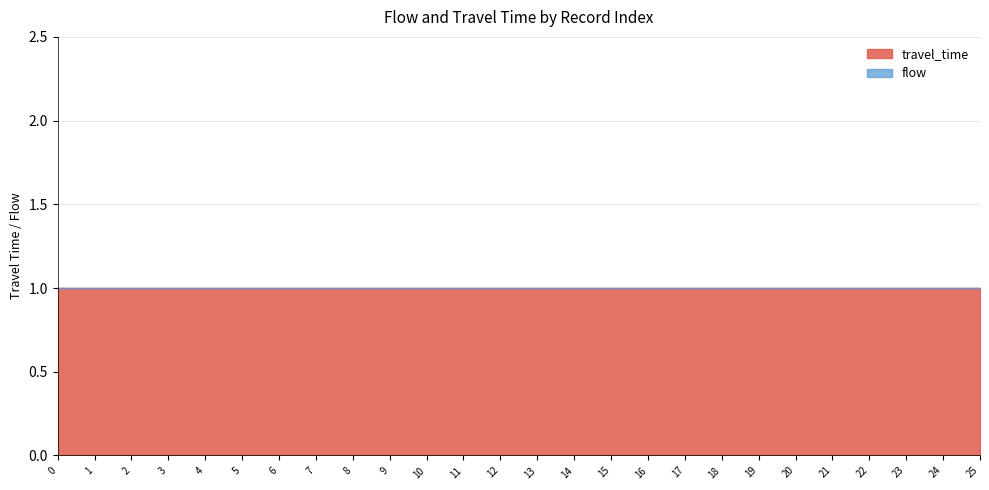

True or false: travel_time has a value of 2 at 3.

False